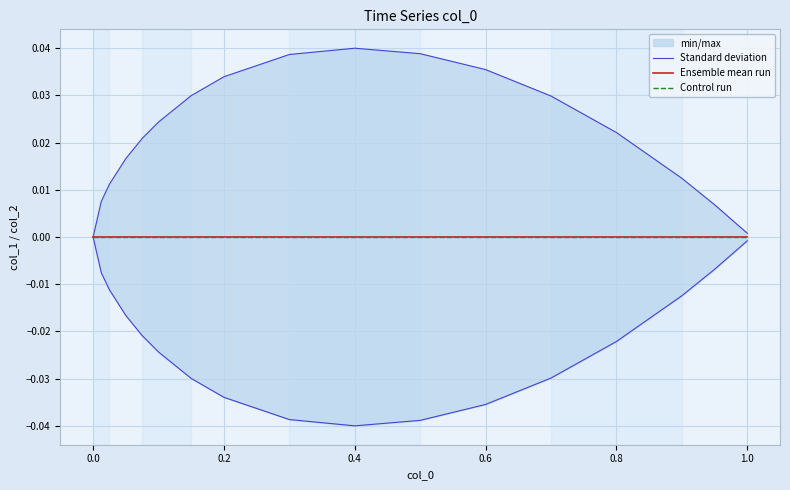

How many lines are shown in the chart?

3